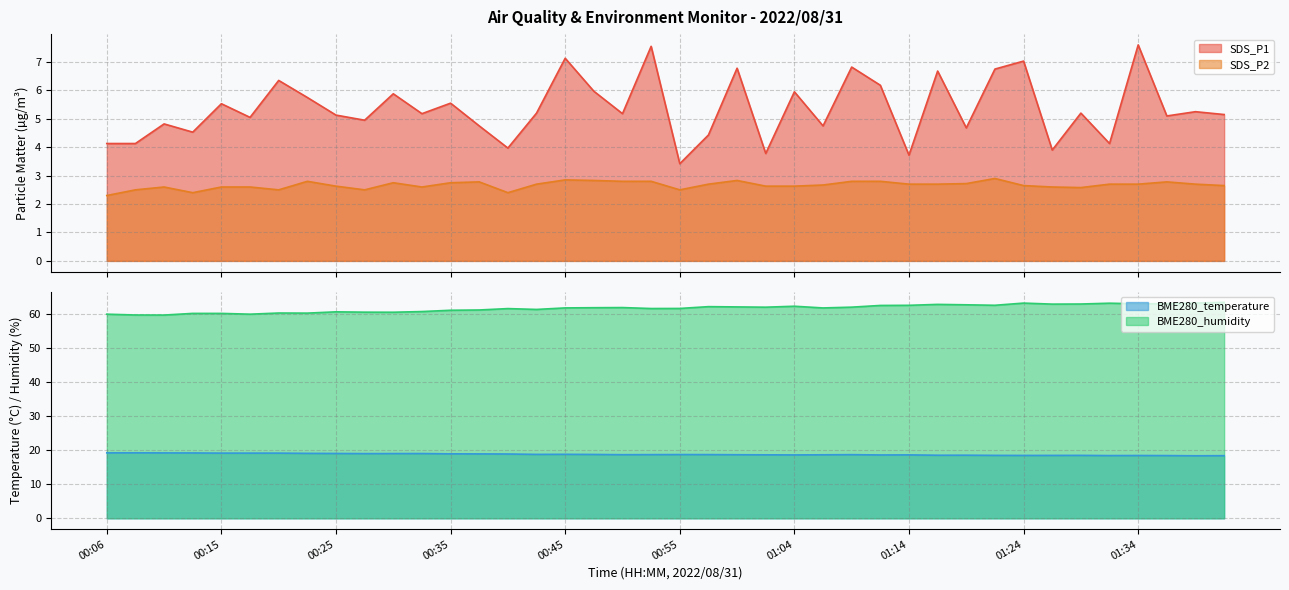

At which label is SDS_P1 closest to 5?

00:18